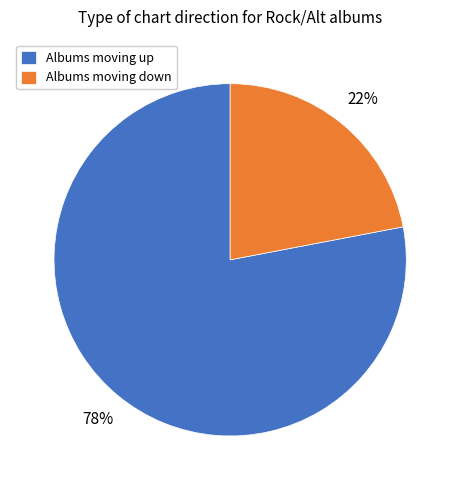

Rank the categories by value from highest to lowest.

Albums moving up, Albums moving down